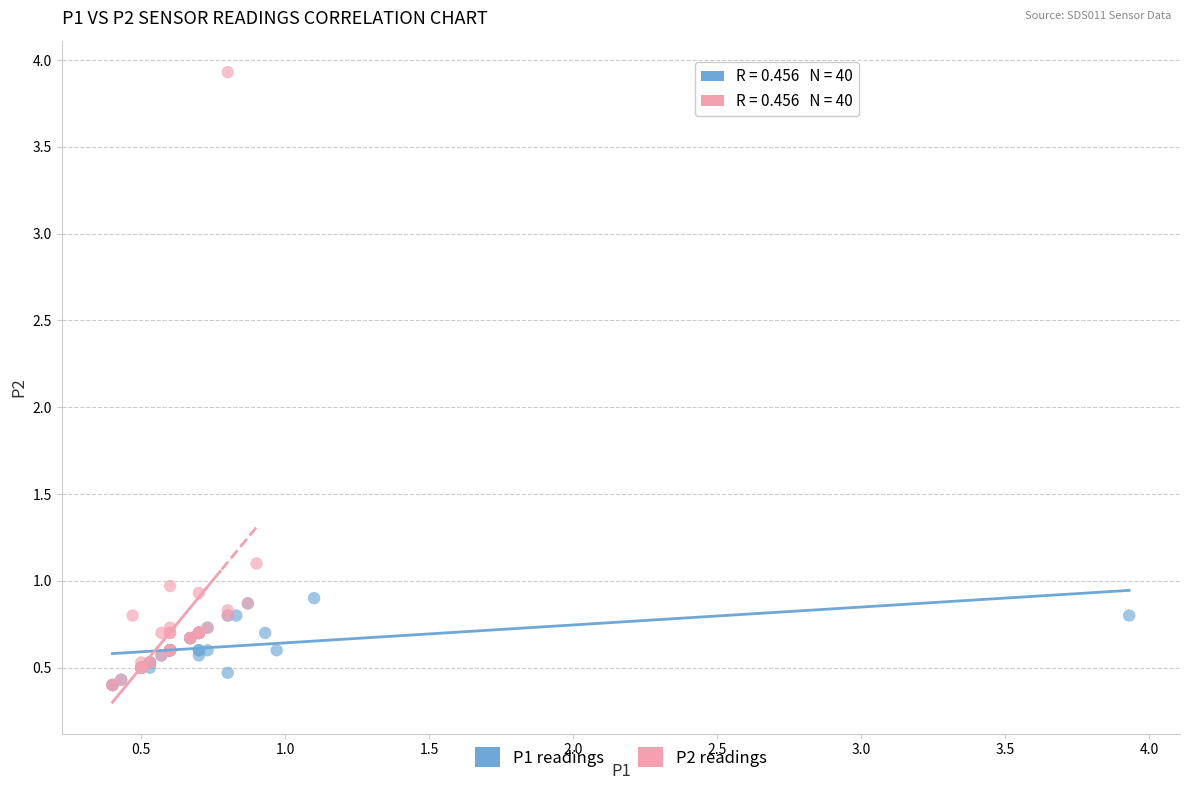

Which series reaches the maximum Y coordinate?

P2 readings